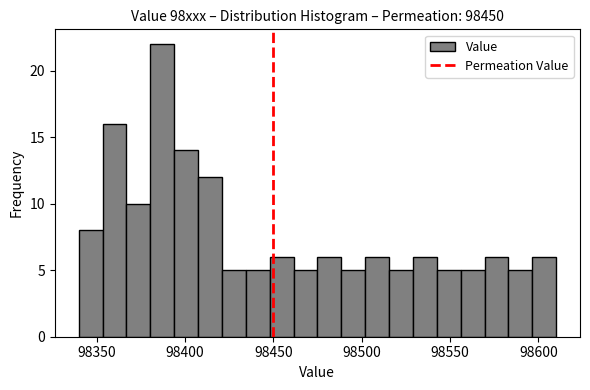

Read against the x-axis, roughly where is the centre of the tallest bar?

98385